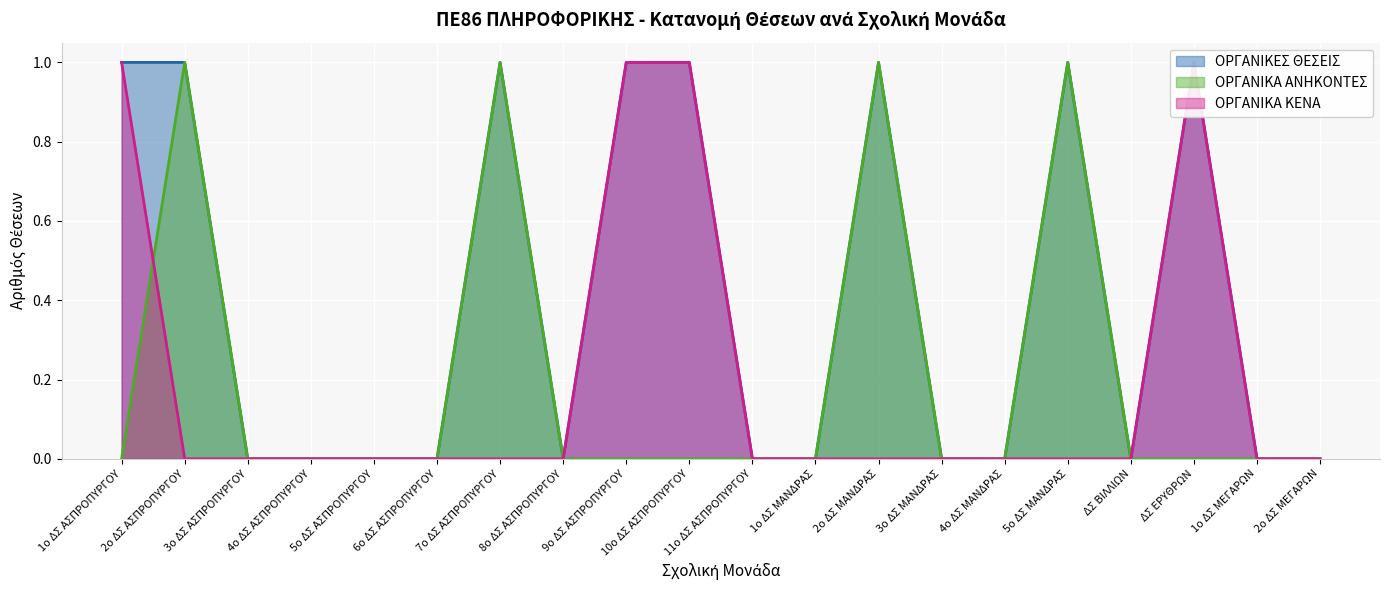

How many lines are shown in the chart?

3